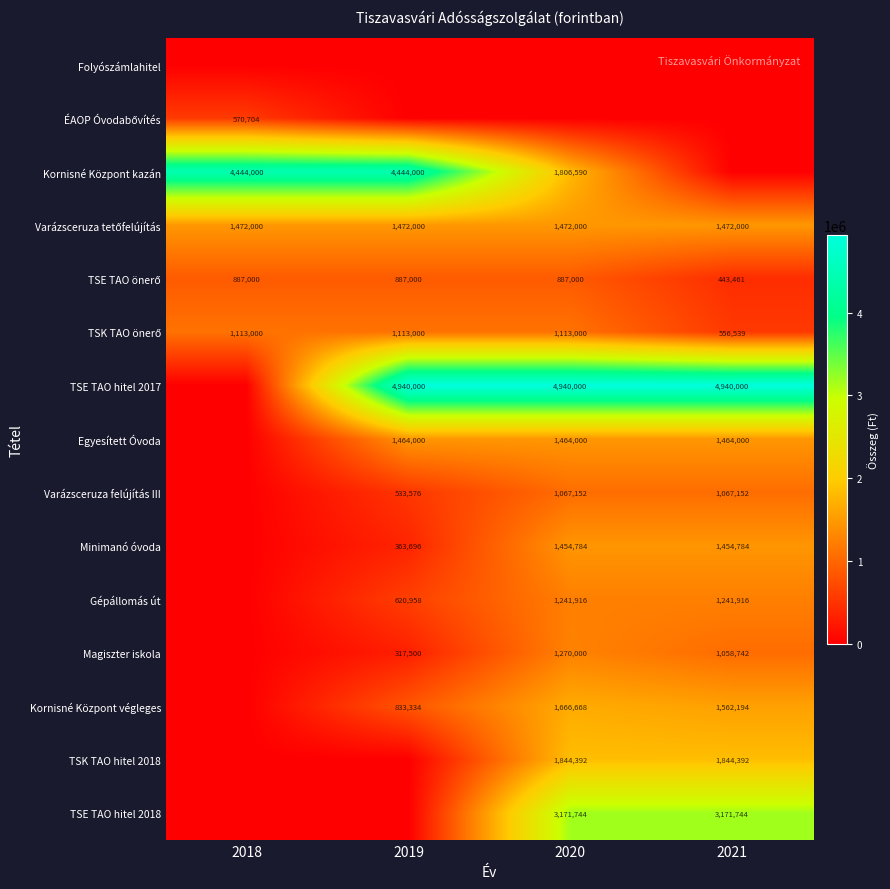

How many data points does each series have?

4